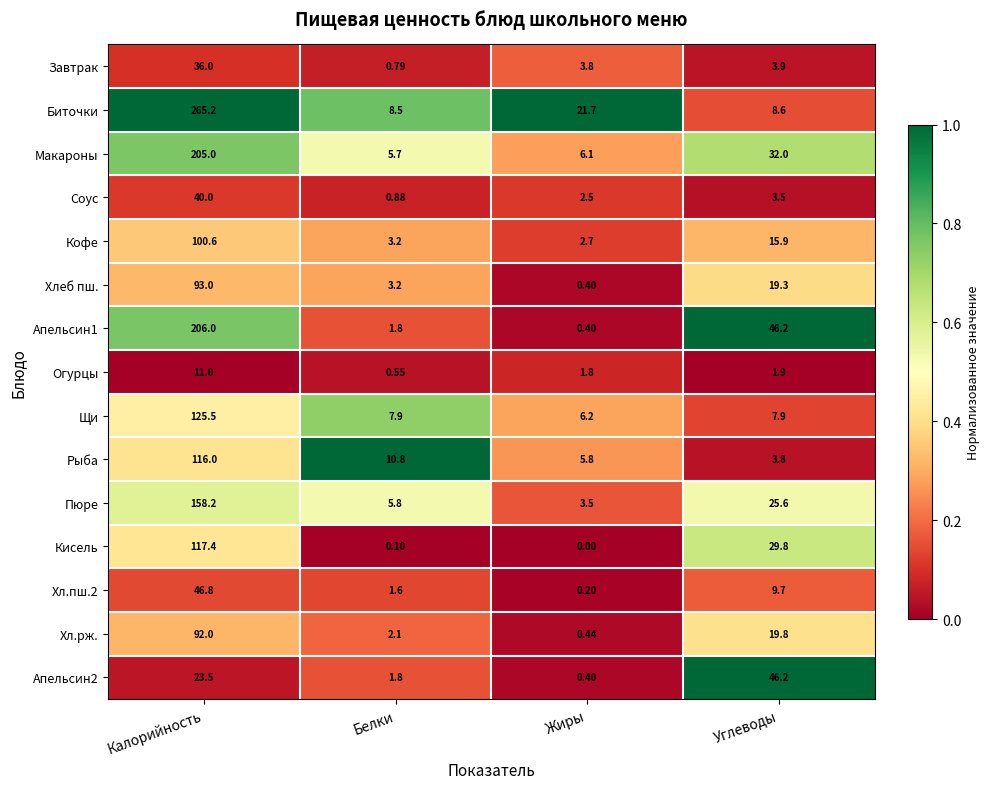

Where is Хл.пш.2 nearest to the value 23?

Углеводы